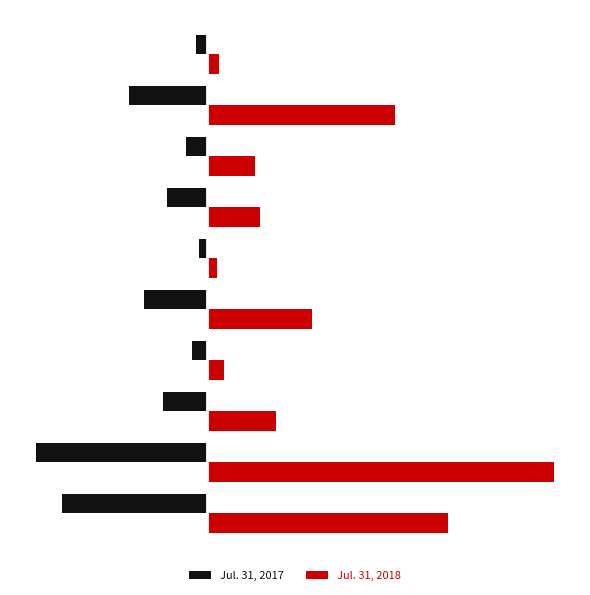

What are all the series names shown in the legend?

Jul. 31, 2017, Jul. 31, 2018